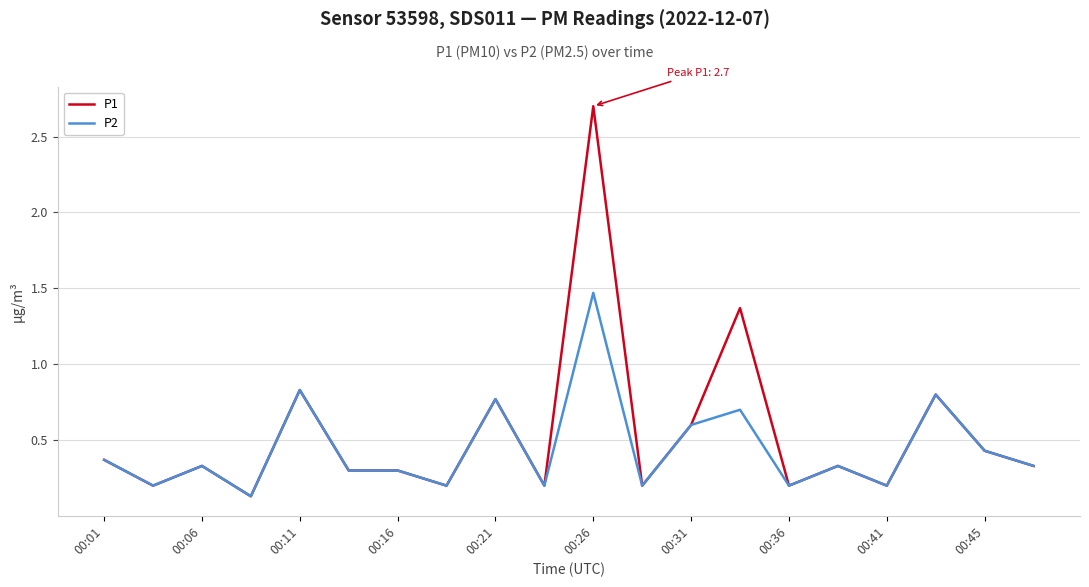

What is the highest value of the P1 series?

2.7